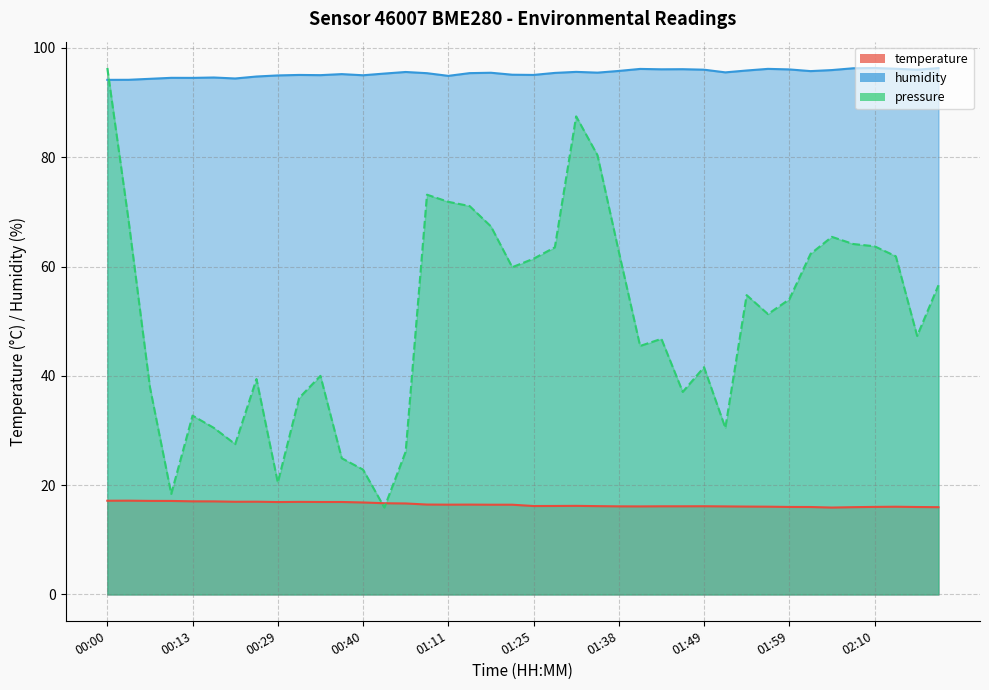

Which series has the largest total across all categories?

humidity